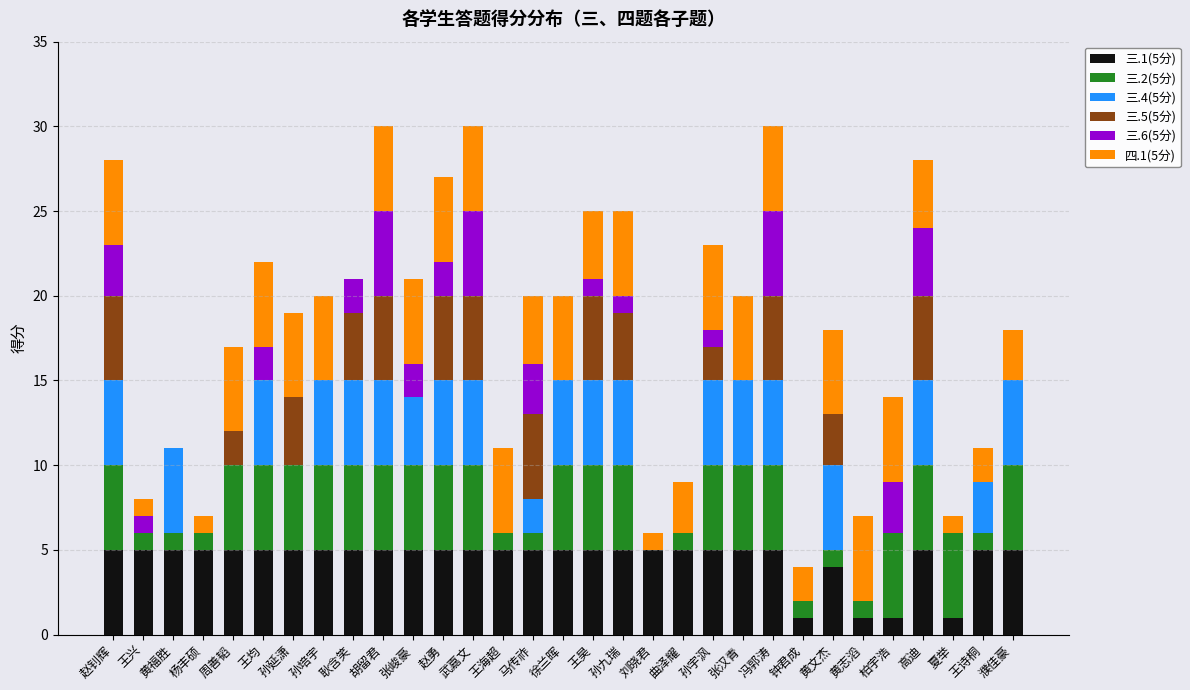

Count the number of data series in this chart.

6